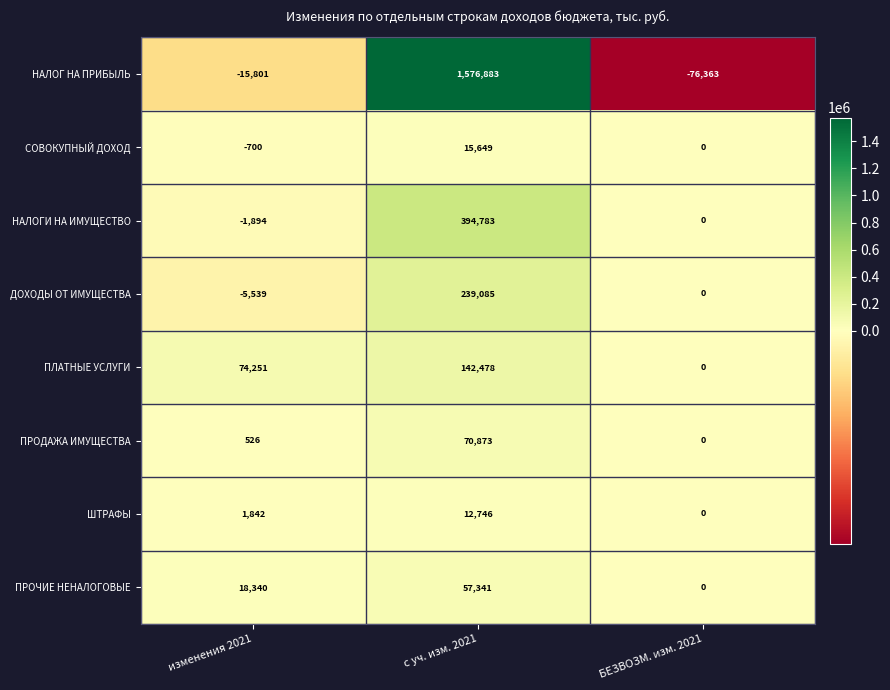

How many series are shown in this chart?

8